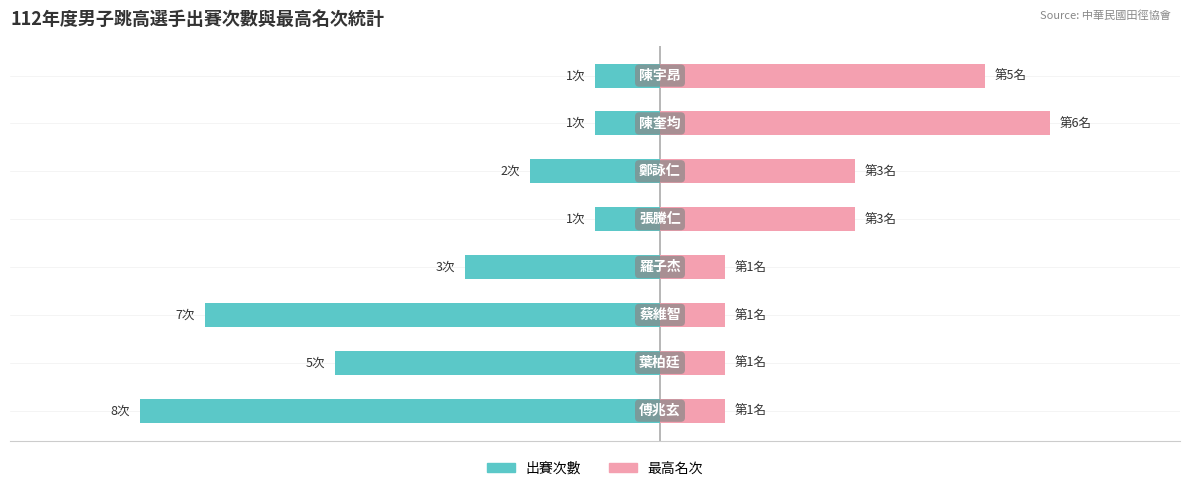

How many values in the 出賽次數 series are below -2?

4